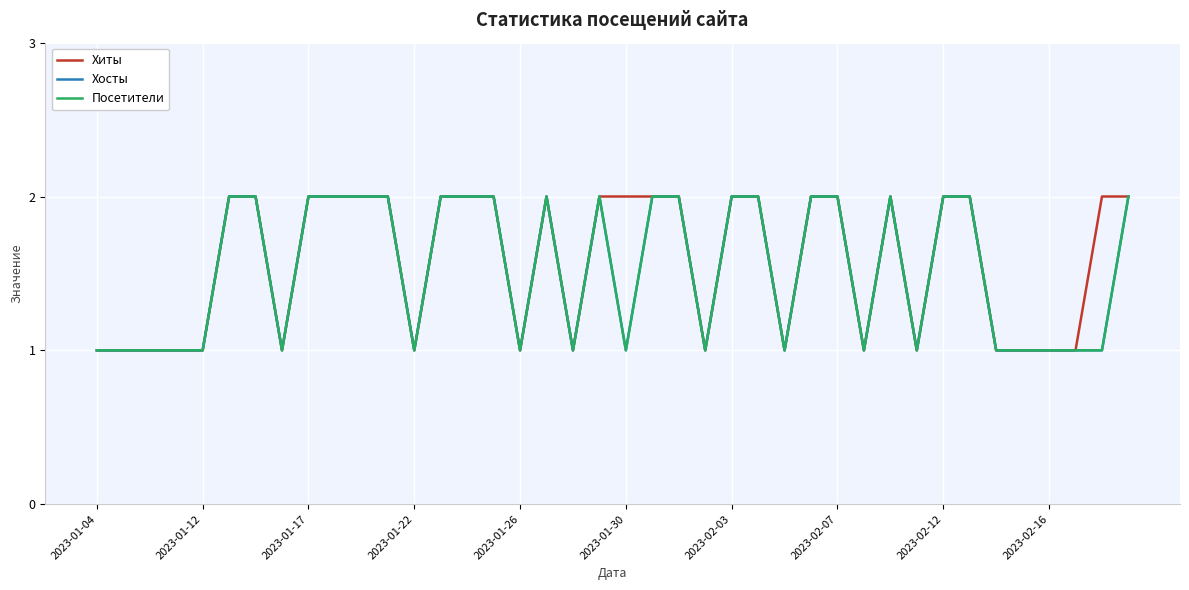

True or false: Посетители and Хиты intersect in this chart.

False